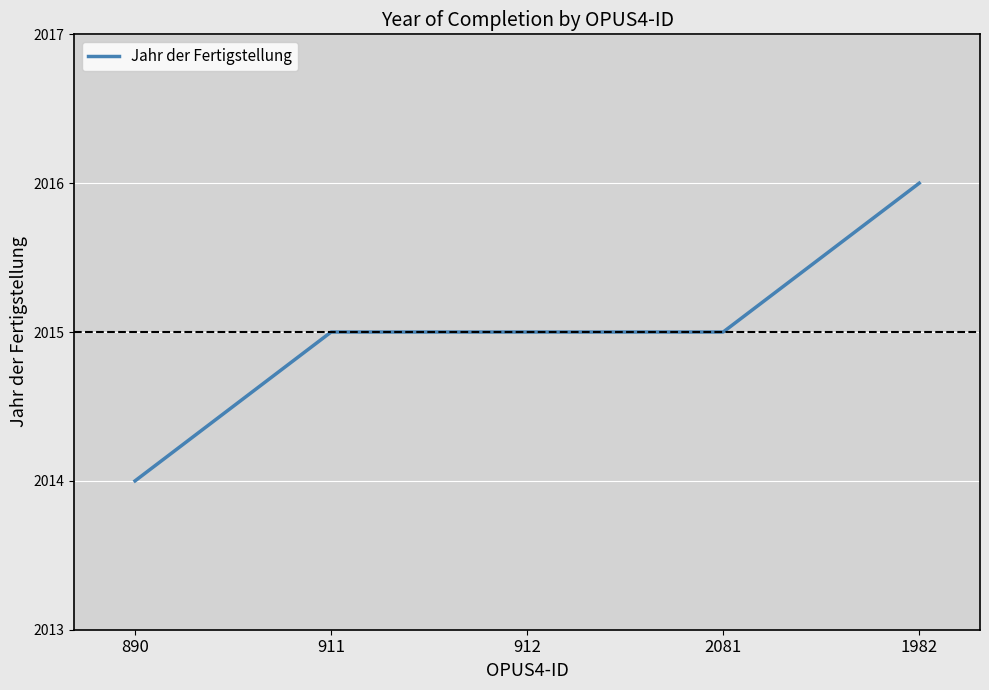

What is the sum of all values?

10075